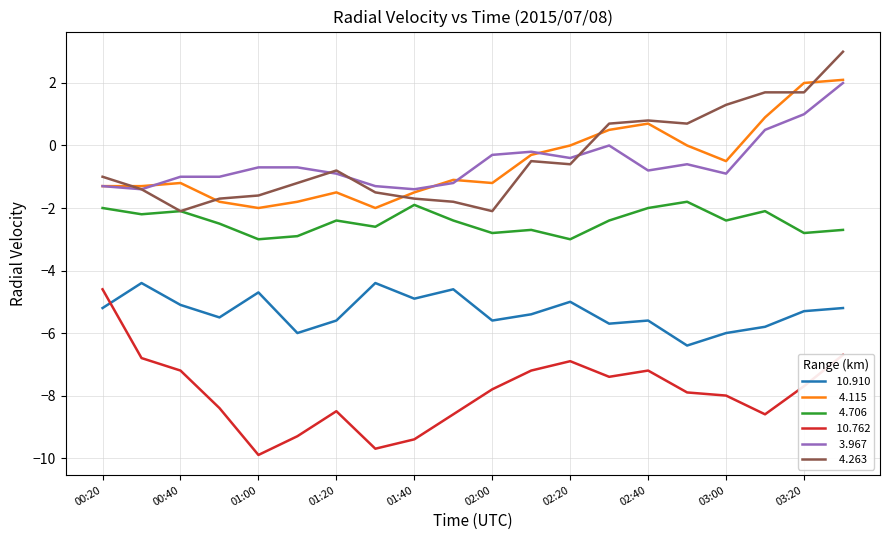

What is the greatest value displayed?

3.0